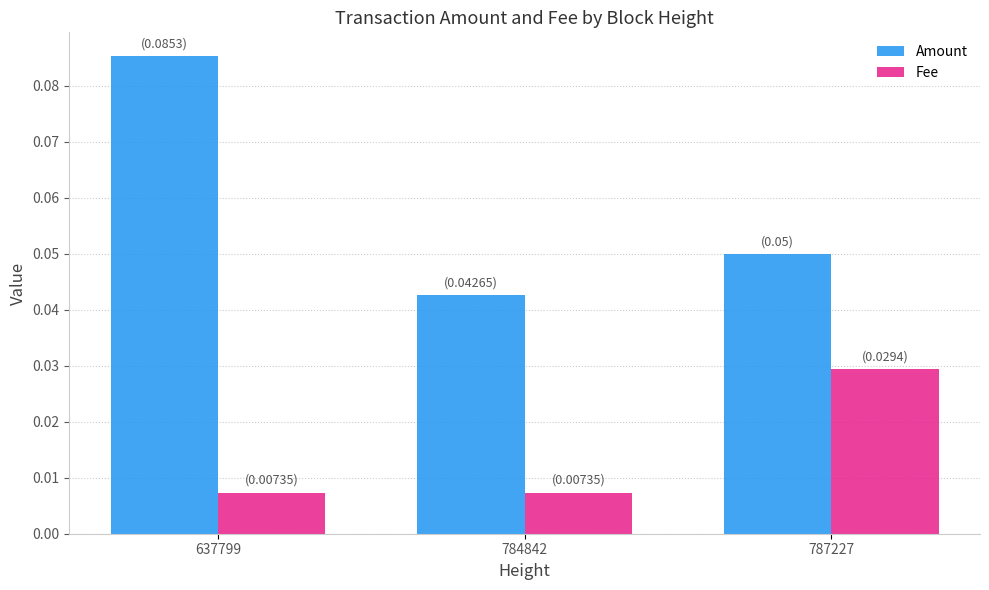

At 784842, list the series in order from smallest to largest.

Fee, Amount